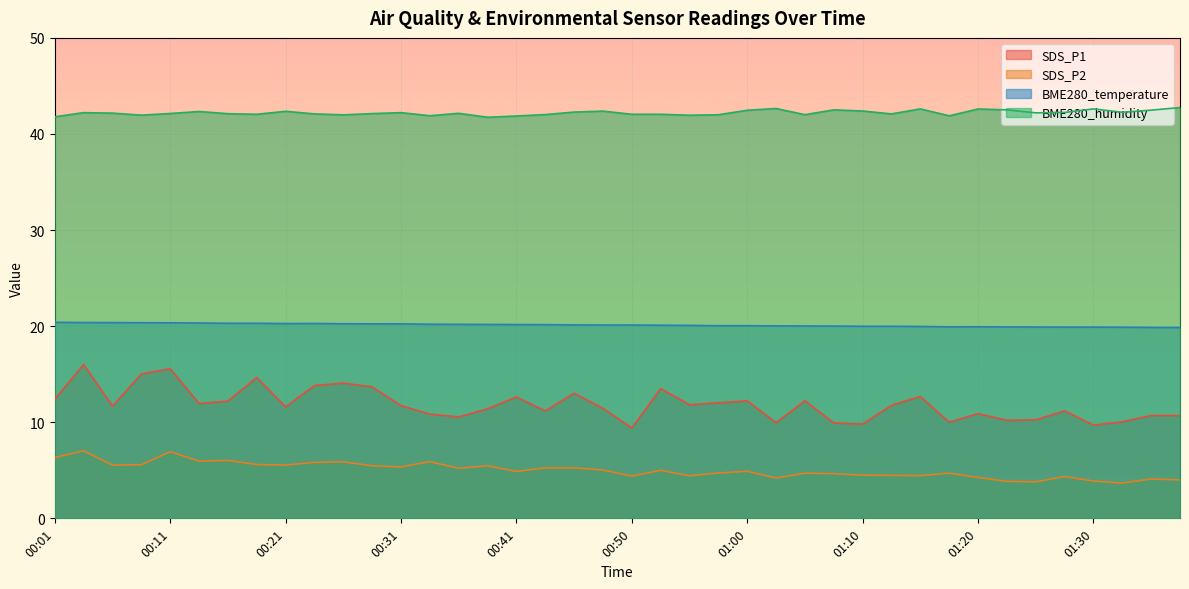

At which category is the sum across all series the highest?

00:04